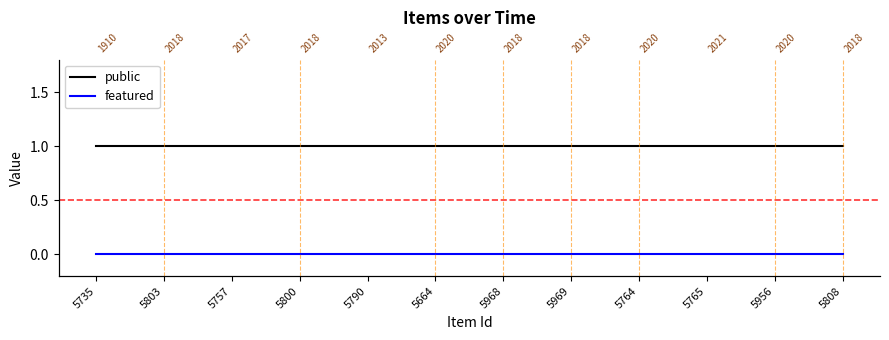

What is the label of the 1st point from the right?

5808